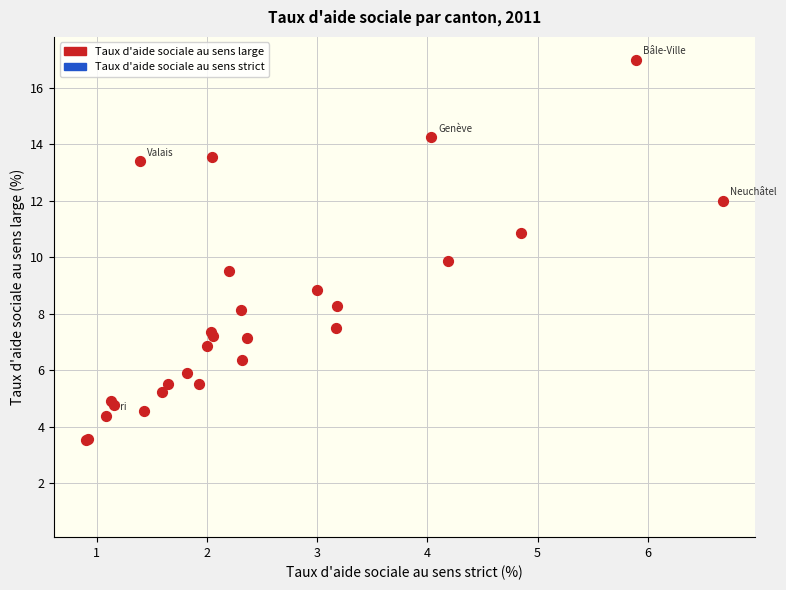

Which series contains the highest Y value?

Taux d'aide sociale au sens large